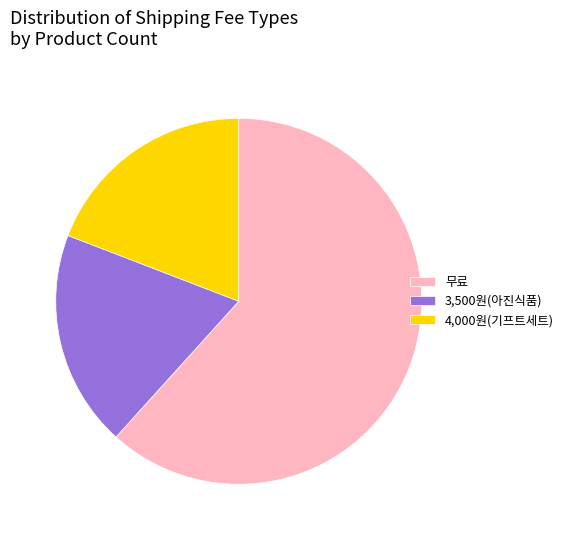

Which category accounts for the majority?

무료